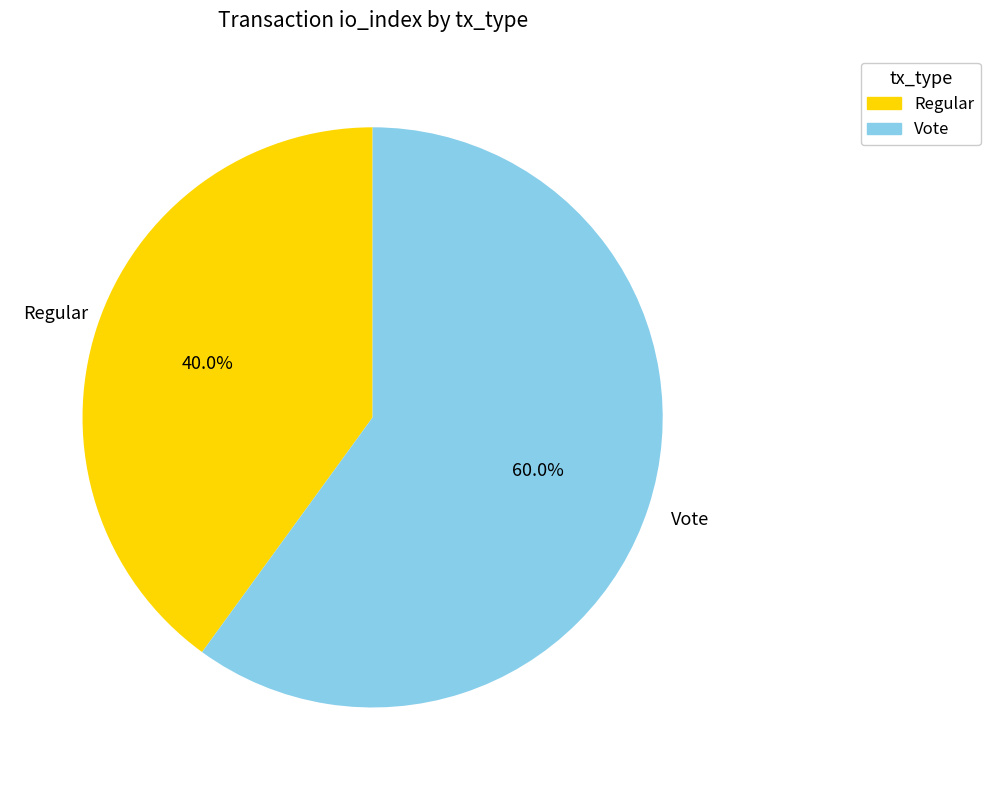

Approximately how many times larger is the value at Vote compared to Regular?

1.5